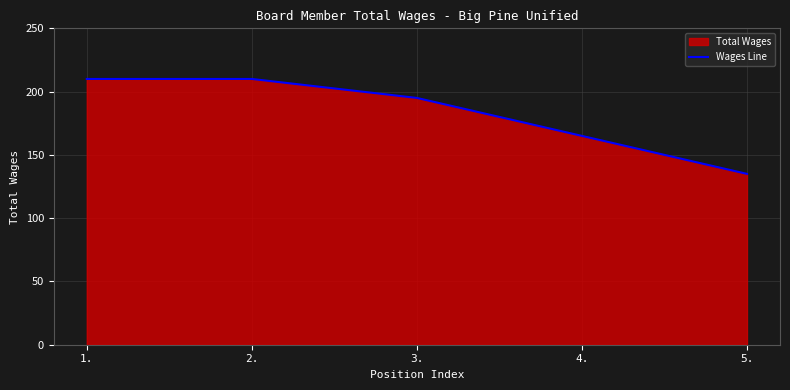

What is the change in value from 1. to 5.?

-75